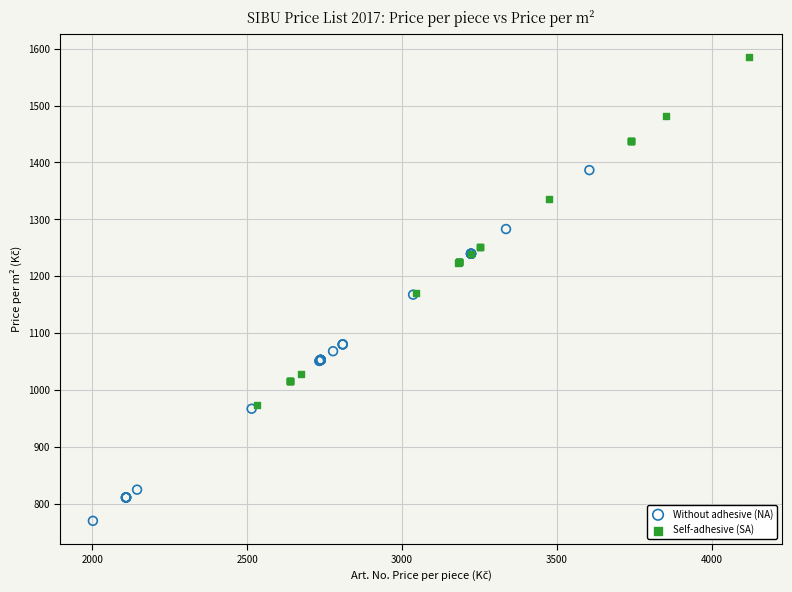

Which series contains the highest Y value?

Self-adhesive (SA)